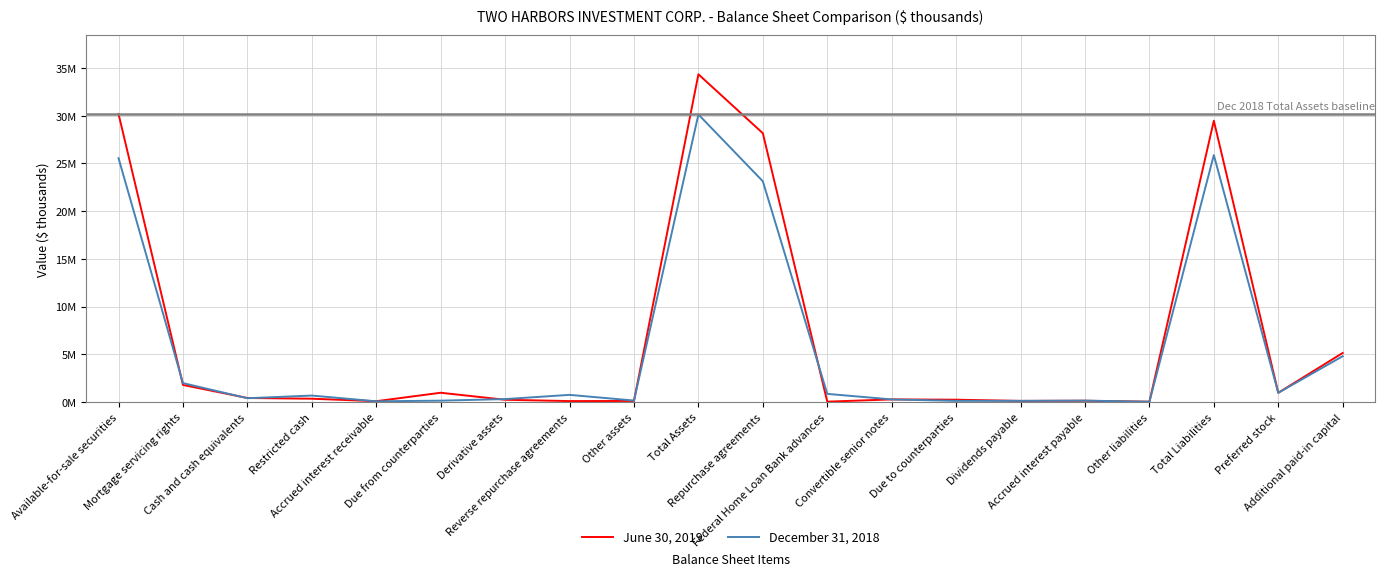

Is this an area chart (filled region under the line)?

No